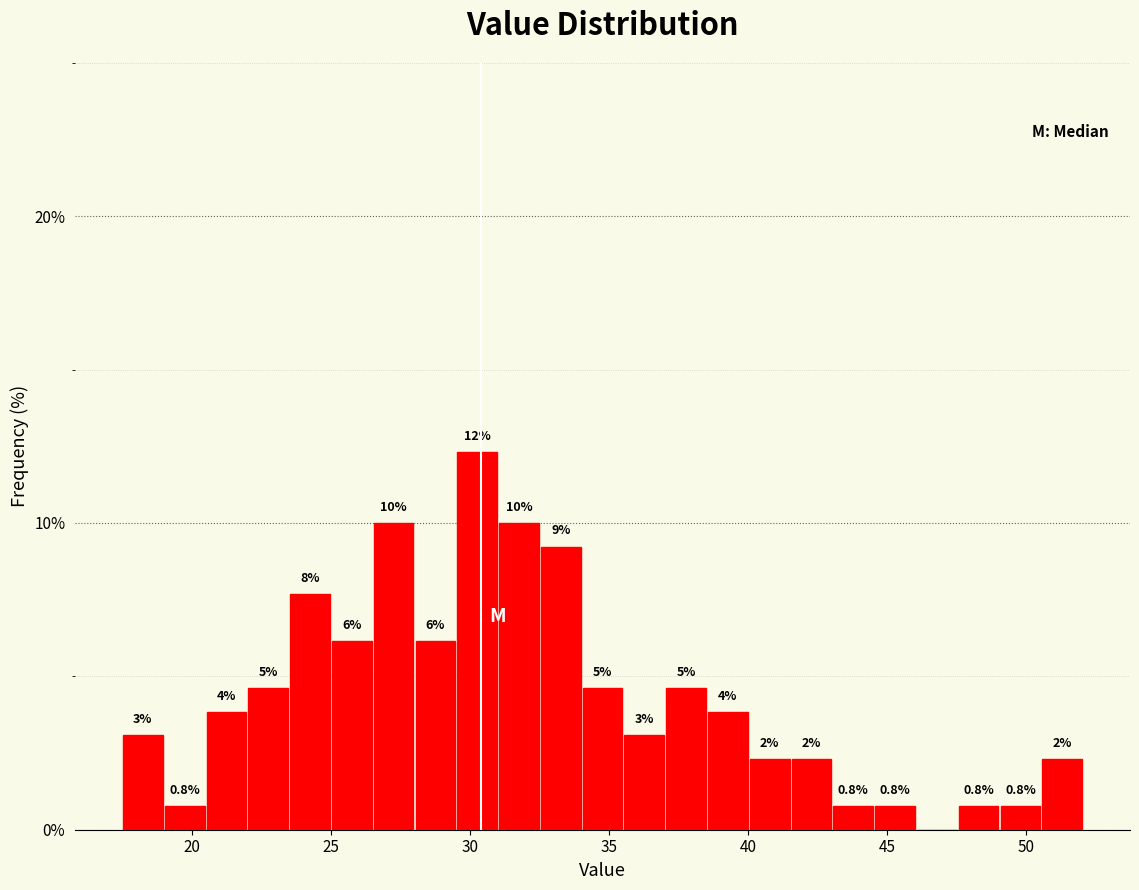

Read against the x-axis, roughly where is the centre of the tallest bar?

30.5